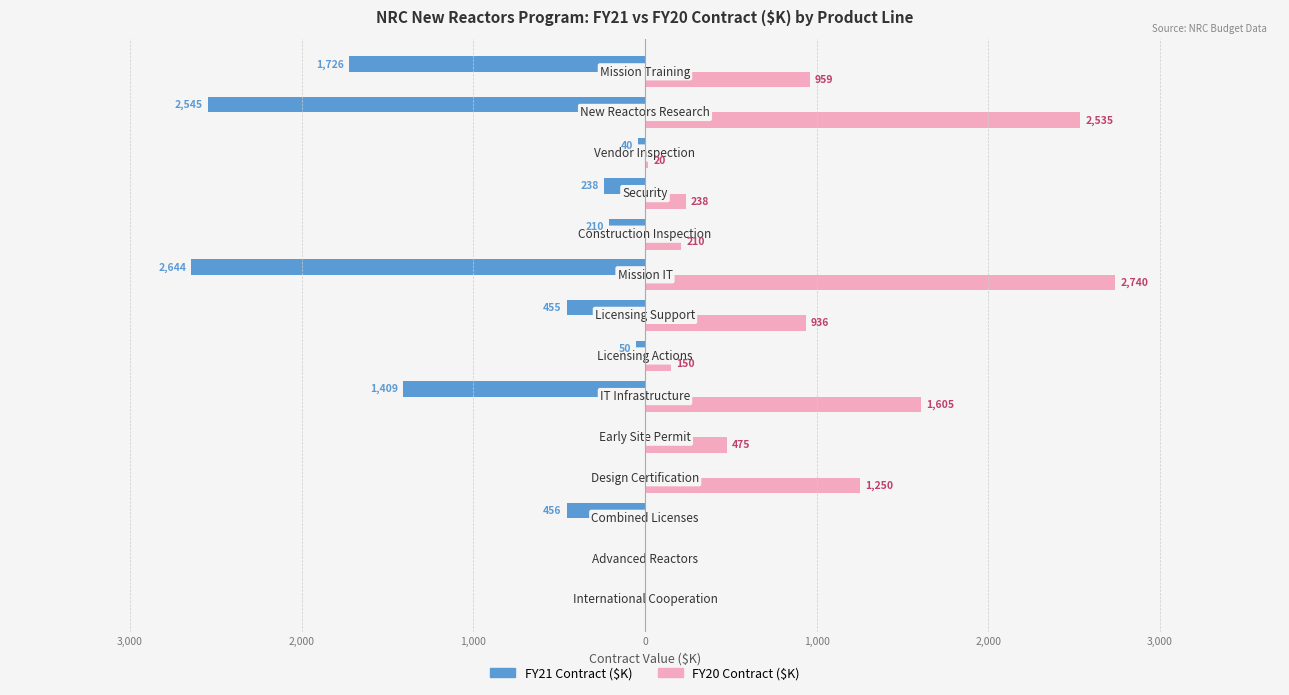

What is the average value of the FY20 Contract ($K) series?

794